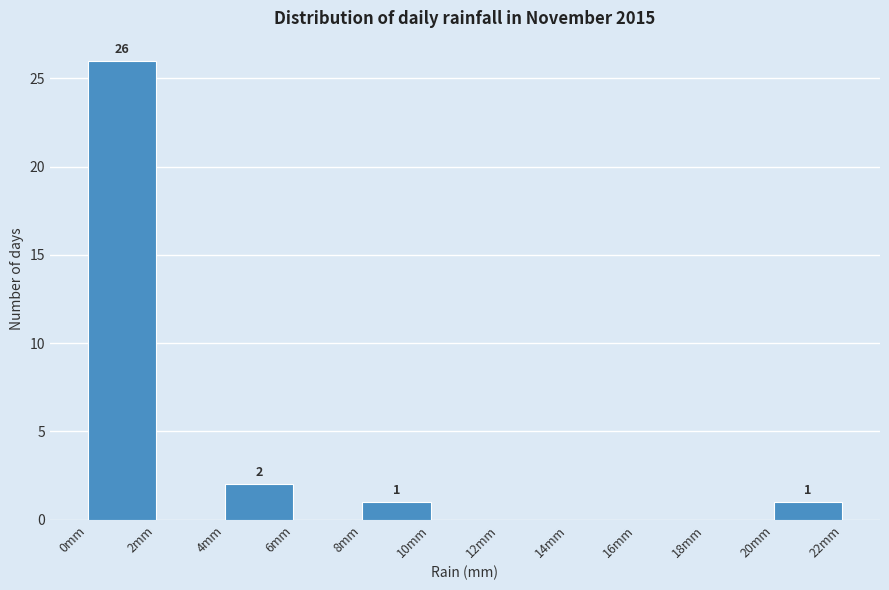

Which range on the x-axis has the tallest bar?

0 to 2